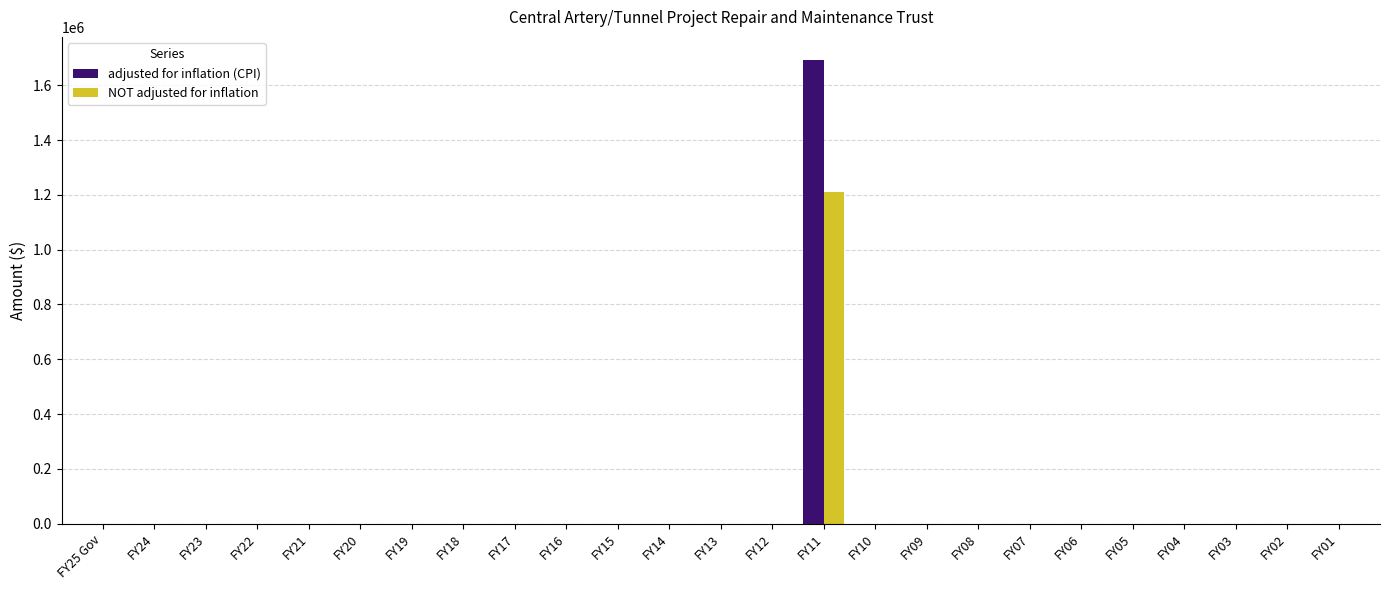

Which category has the highest value across all series?

FY11